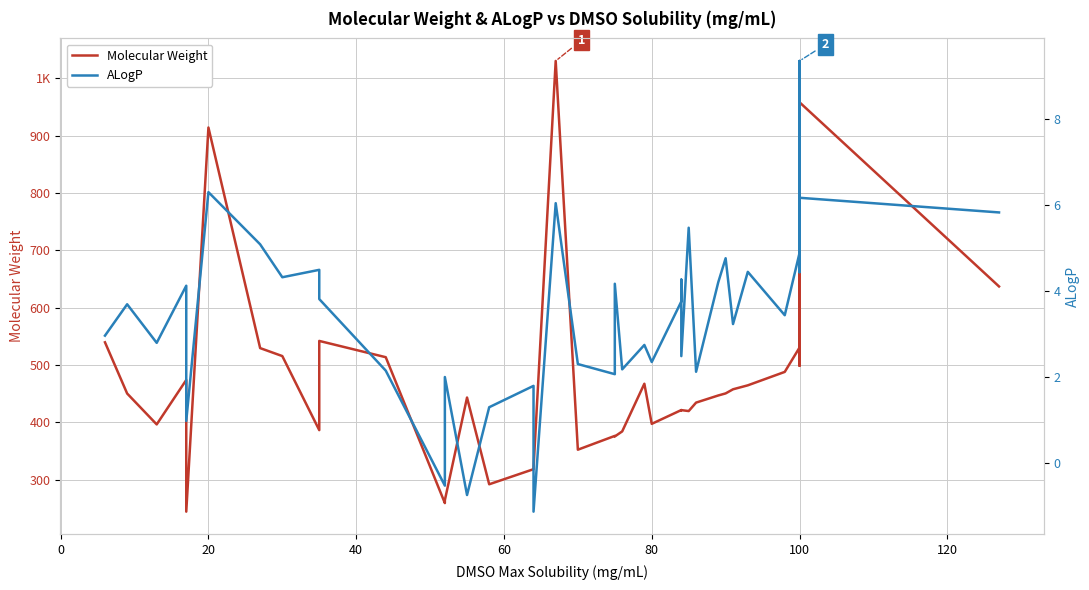

Is the value of Molecular Weight at 33 greater than the value of ALogP at 120?

Yes